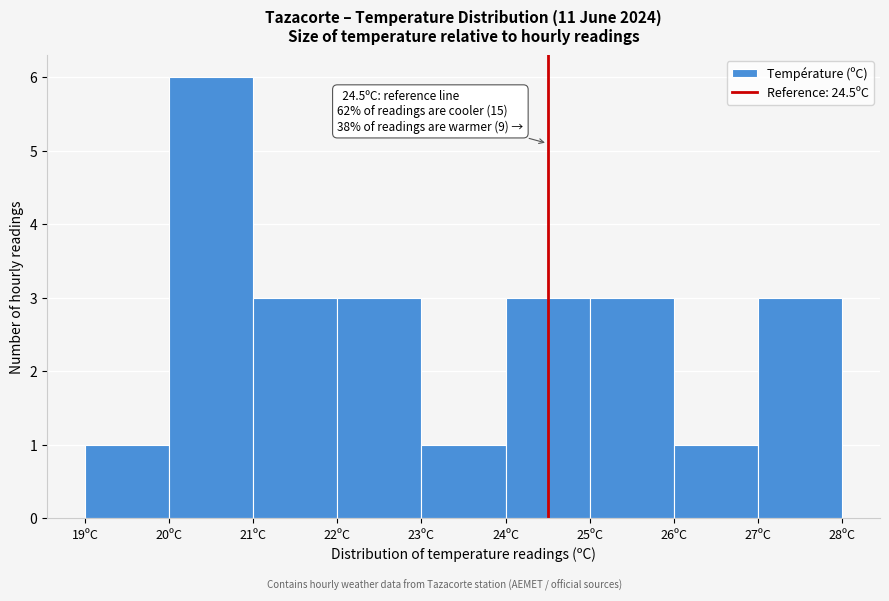

Which range on the x-axis has the tallest bar?

20 to 21